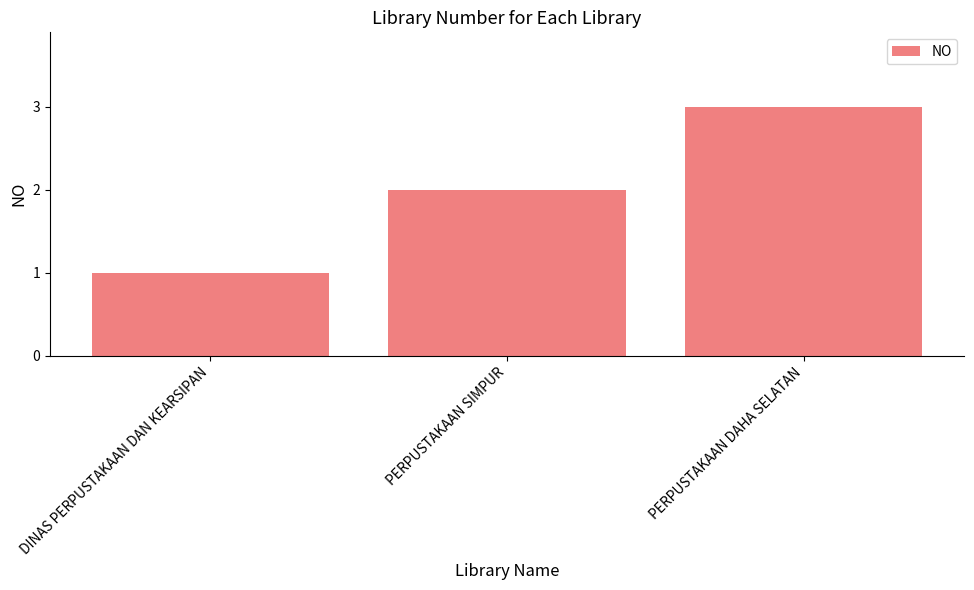

Does the chart contain stacked bars?

No